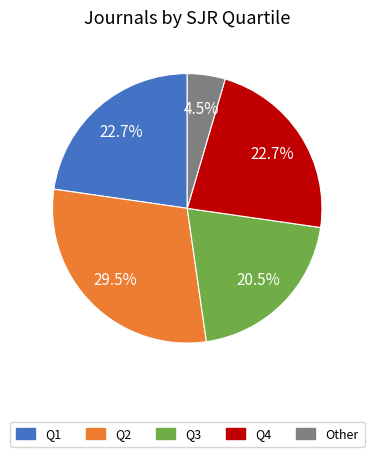

What is the largest slice in the pie chart?

Q2